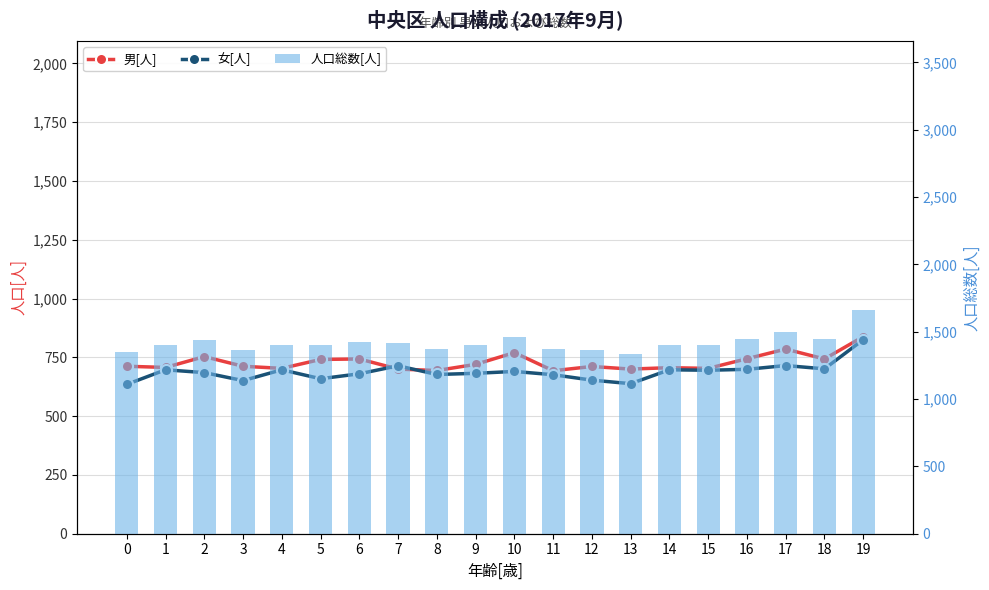

Between 11 and 19, which series saw the biggest shift?

人口総数[人]